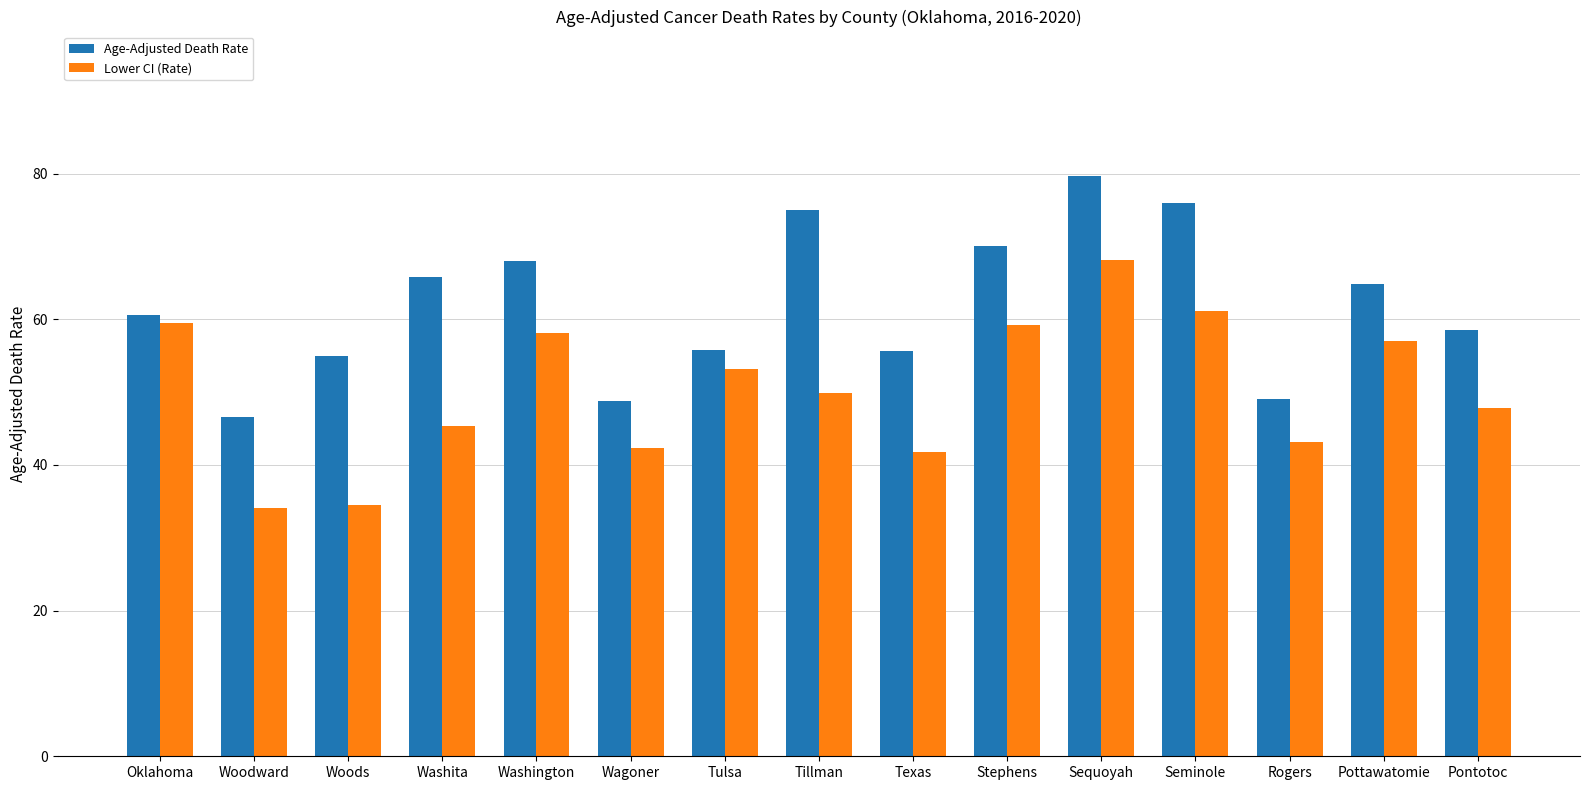

At how many categories does at least one series exceed 74?

3